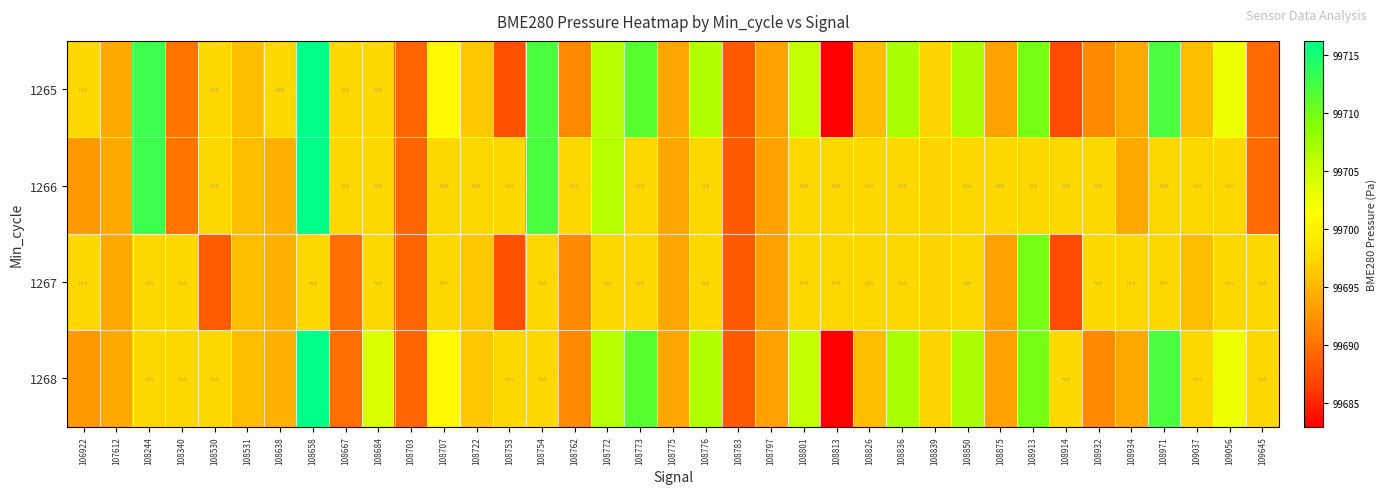

At how many categories does at least one series exceed 99715?

1